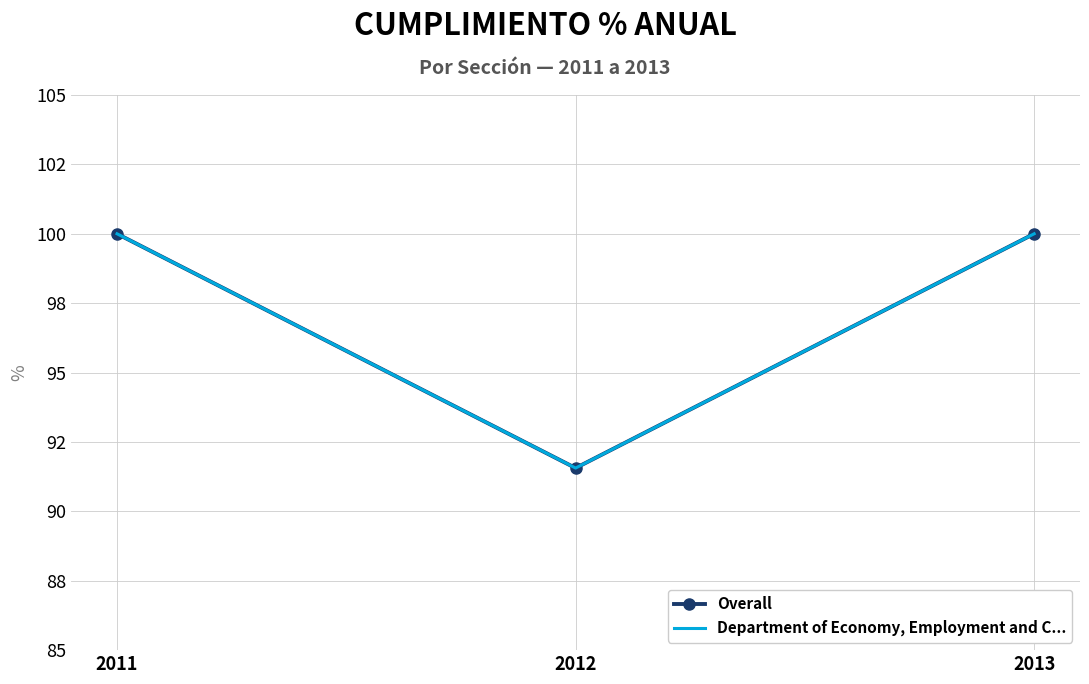

Rank the categories by Department of Economy, Employment and C... value from lowest to highest.

2012, 2011, 2013